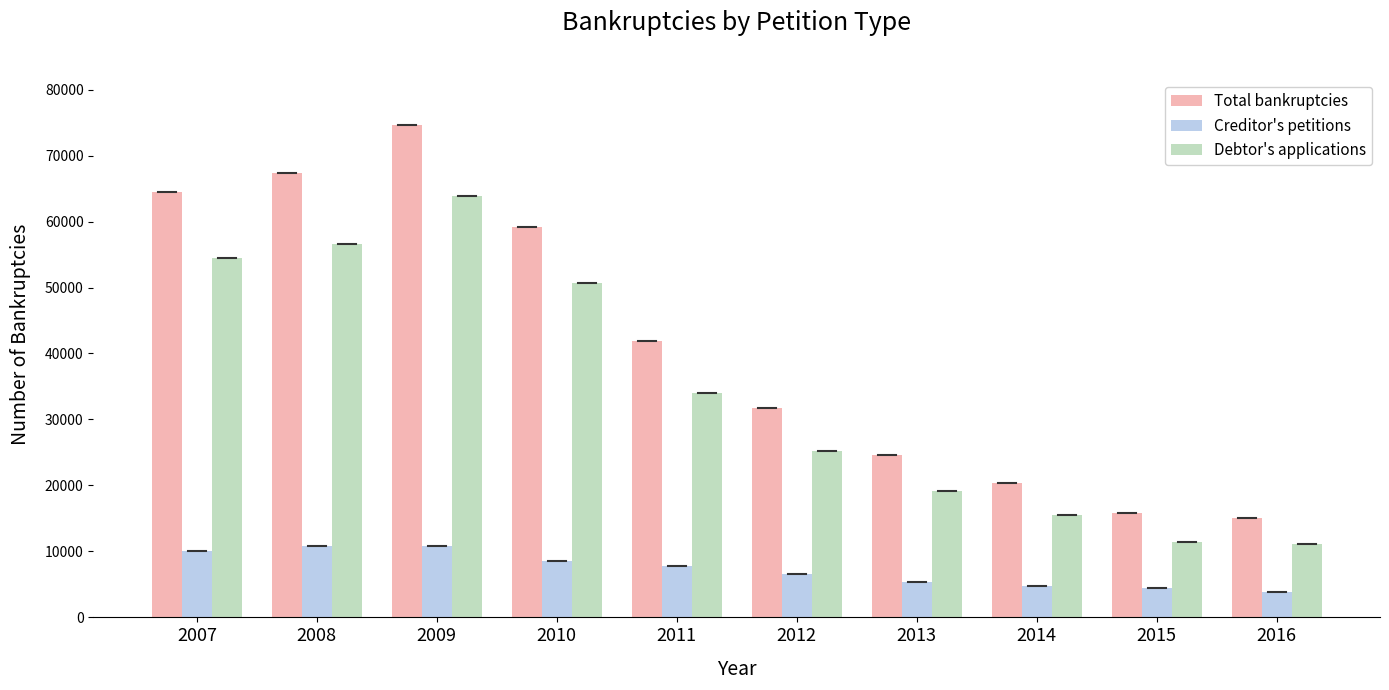

Which series has the largest range (max minus min)?

Total bankruptcies